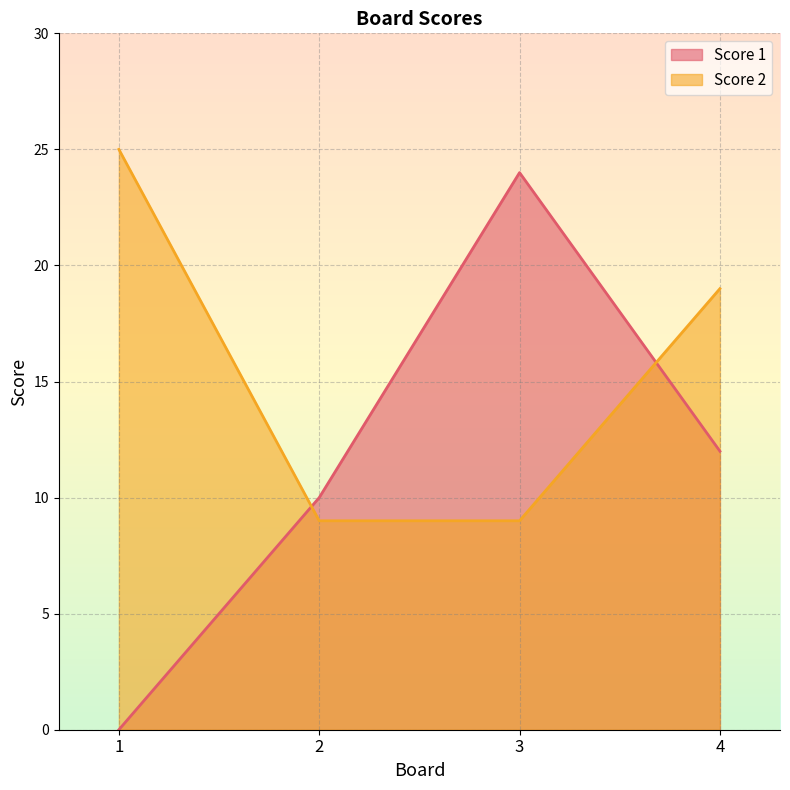

Between 3 and 4, which series saw the biggest shift?

Score 1